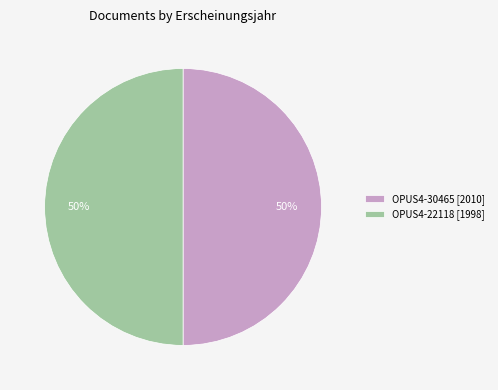

What percentage is the OPUS4-30465 [2010] slice, to the nearest percent?

50%